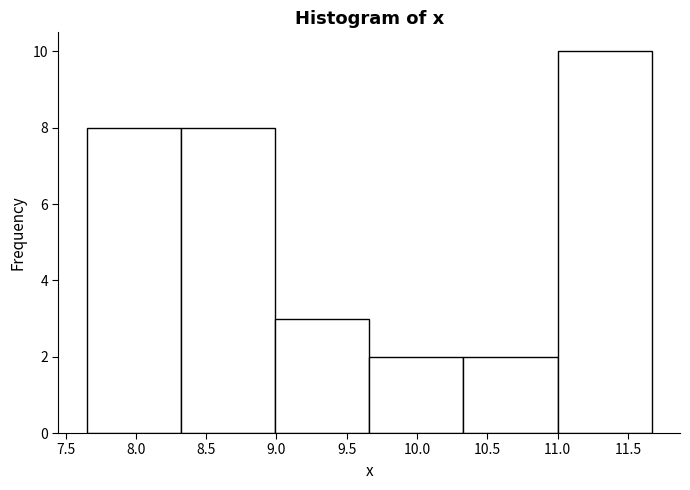

Reading left to right, transcribe this chart: for each bar, give the range it covers on the x-axis and its height. Neither the bar edges nor the heights are printed on the chart, so give them approximately, as read against the axes.

7.65 to 8.32: 8
8.32 to 8.99: 8
8.99 to 9.66: 3
9.66 to 10.33: 2
10.33 to 11.00: 2
11.00 to 11.67: 10